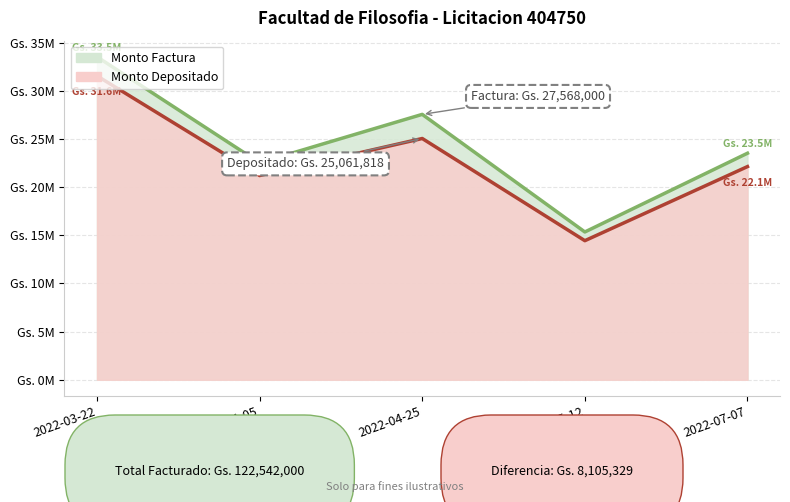

Rank the categories by monto_depositado_proveedor value from lowest to highest.

2022-05-12, 2022-04-05, 2022-07-07, 2022-04-25, 2022-03-22